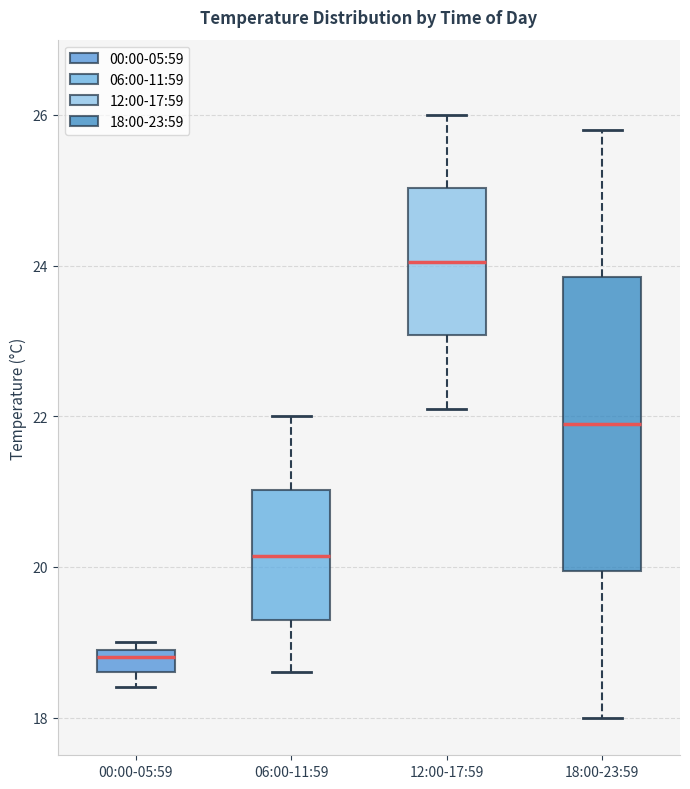

Where is the lower edge of the box for 00:00-05:59 on the y-axis? The values are not printed on the chart, so give them approximately, as read against the axis.

18.6